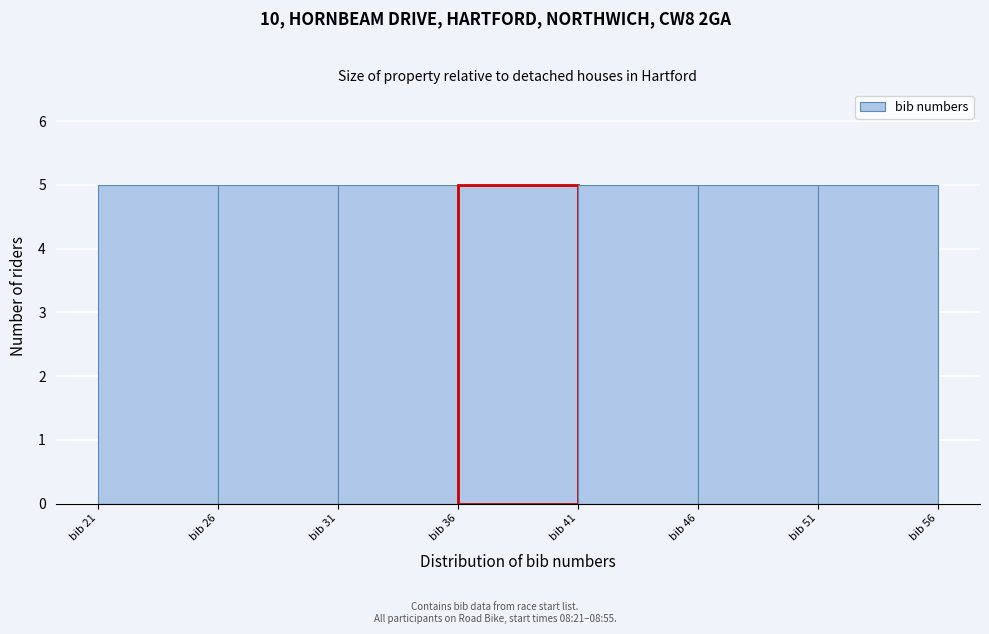

Reading left to right, list every bar in this chart as the range it spans on the x-axis followed by its height. The values are not printed on the chart, so give them approximately, as read against the axis.

21 to 26: 5
26 to 31: 5
31 to 36: 5
36 to 41: 5
41 to 46: 5
46 to 51: 5
51 to 56: 5